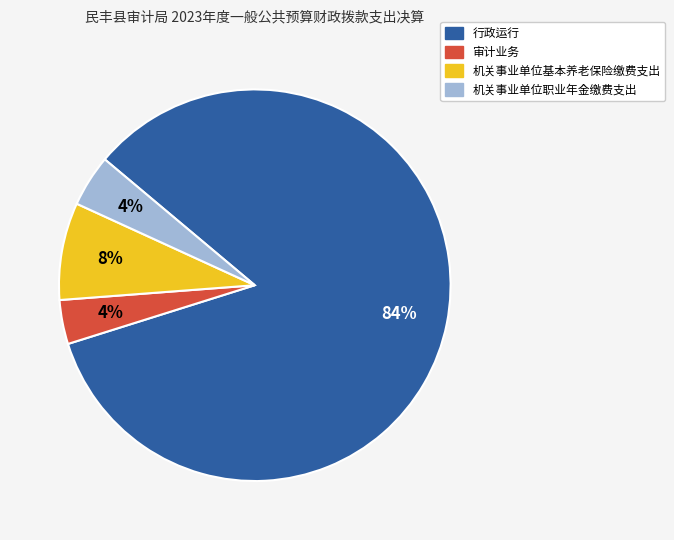

Combined, do 行政运行 and 机关事业单位职业年金缴费支出 account for over 50%?

Yes